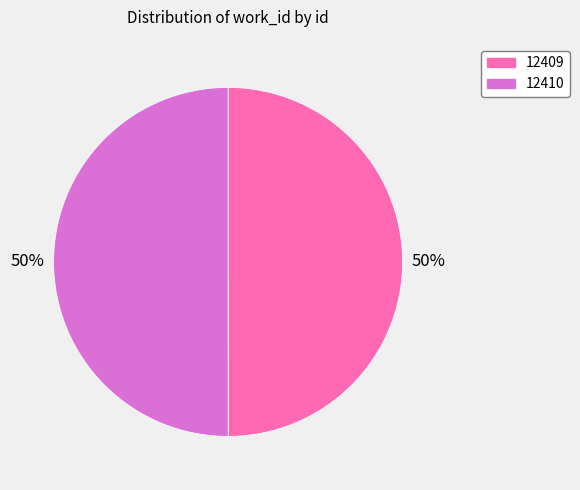

How many segments does this pie chart have?

2